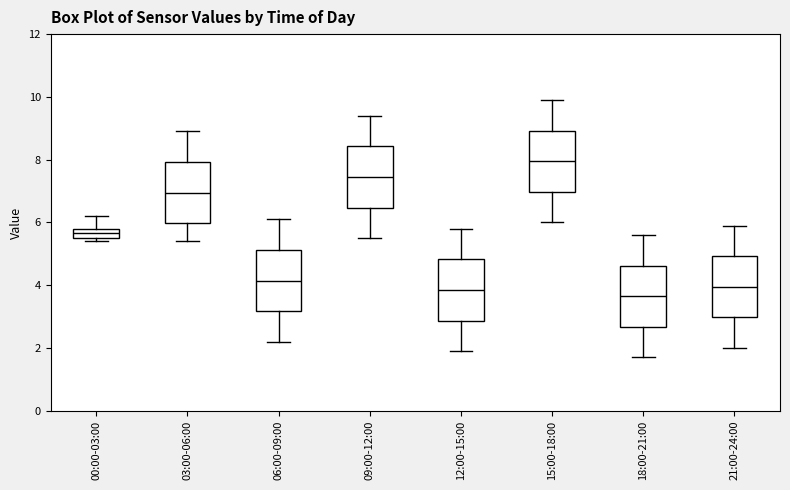

Which box's median line is the highest?

15:00-18:00